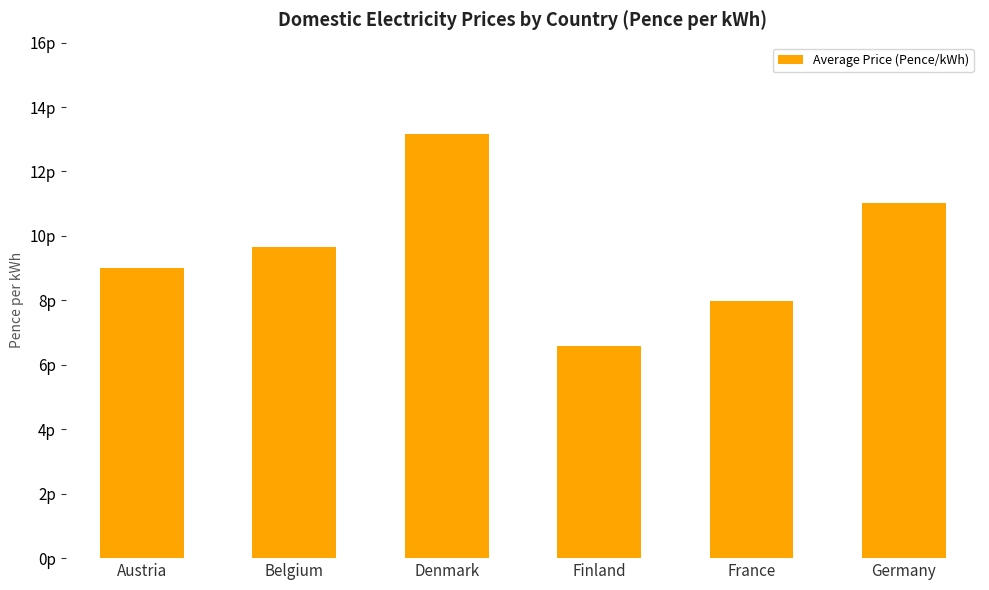

Does the chart contain any negative values?

No